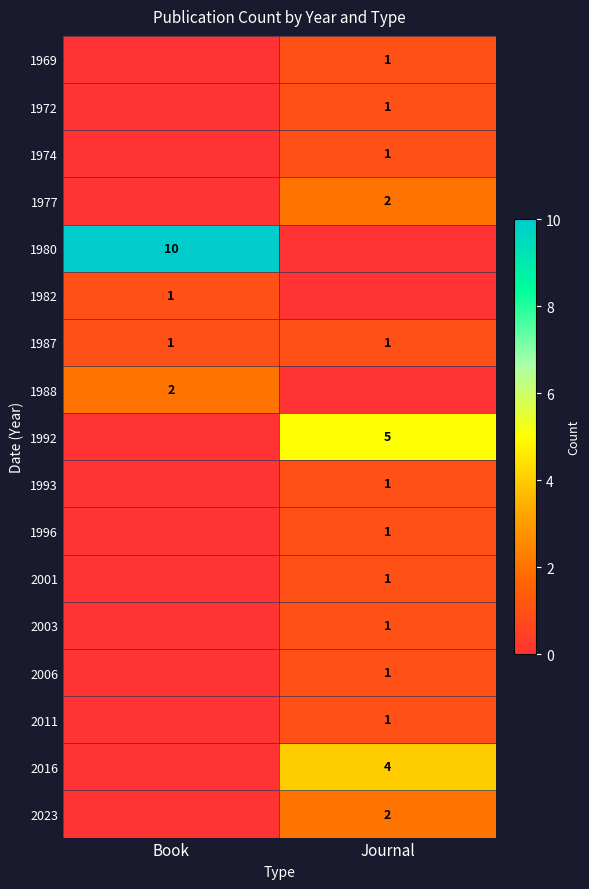

Is it true that 1977 equals 2 at Journal?

True